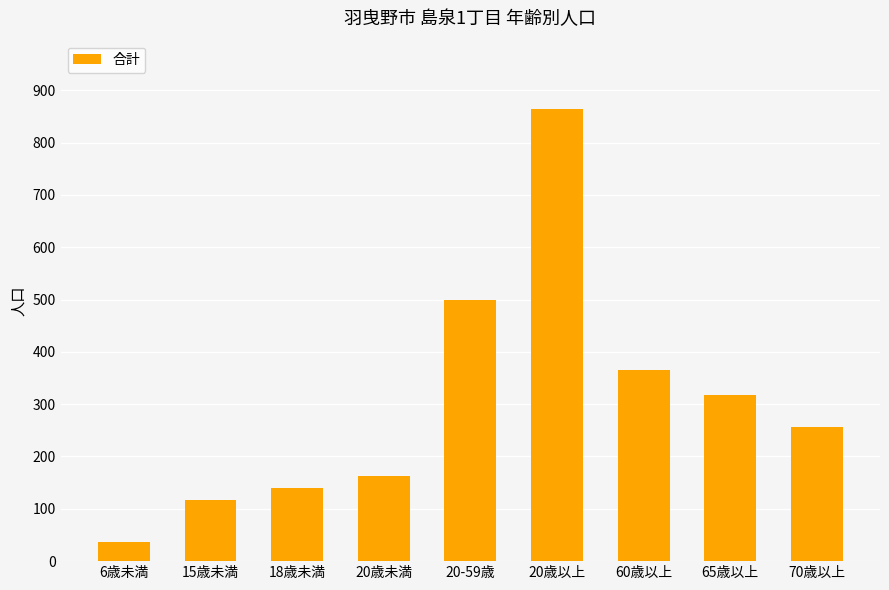

What is the difference between the second highest and second lowest values?

383